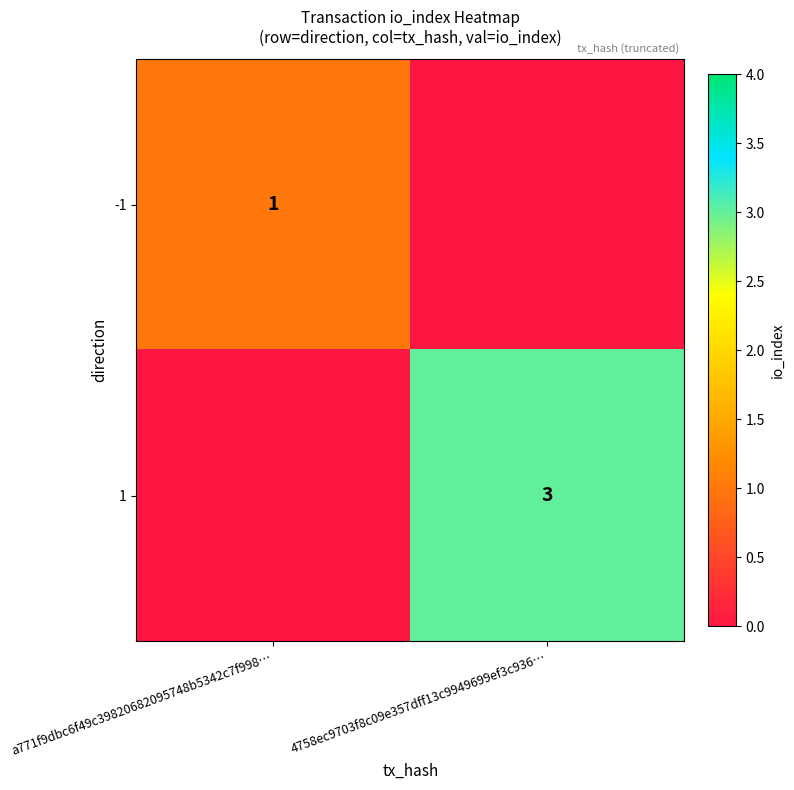

The -1 series shows 1 at a771f9dbc6f49c39820682095748b5342c7f998…. True or false?

True